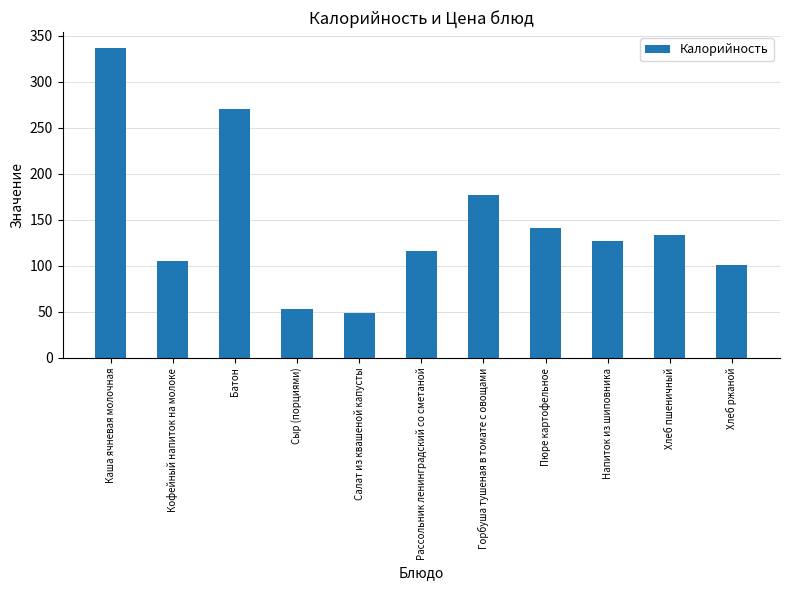

Which category has the highest value across all series?

Каша ячневая молочная